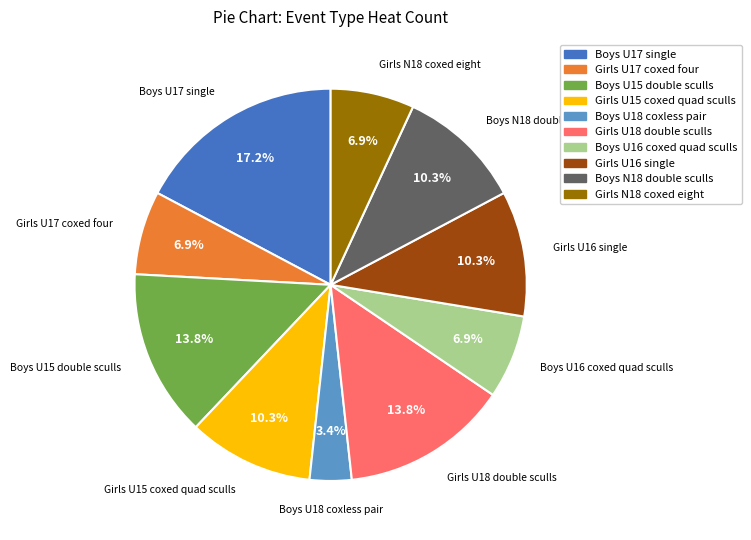

Is there any slice that represents more than half of the pie?

No